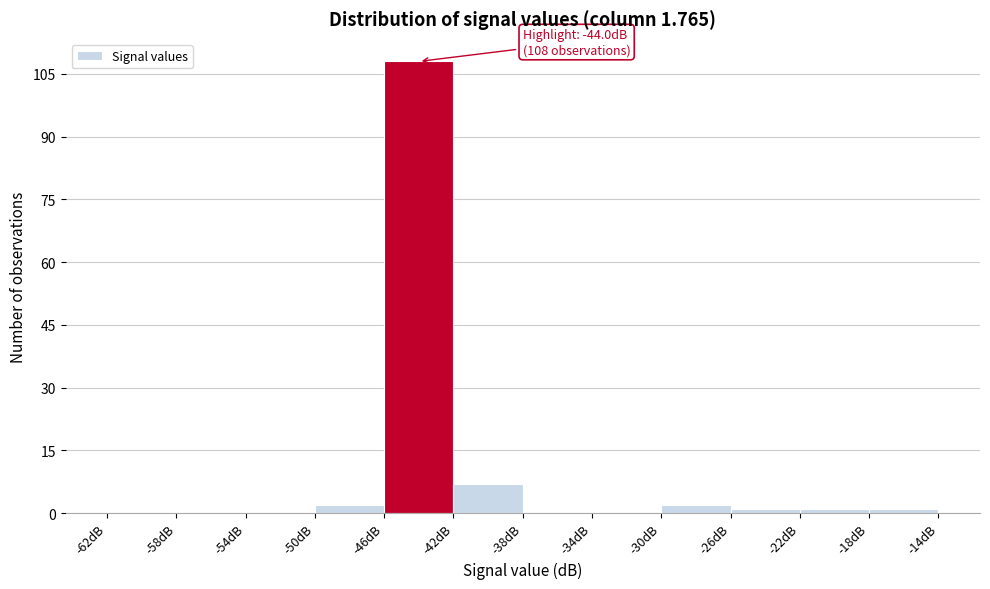

Over which range of the x-axis is the bar tallest?

-46 to -42